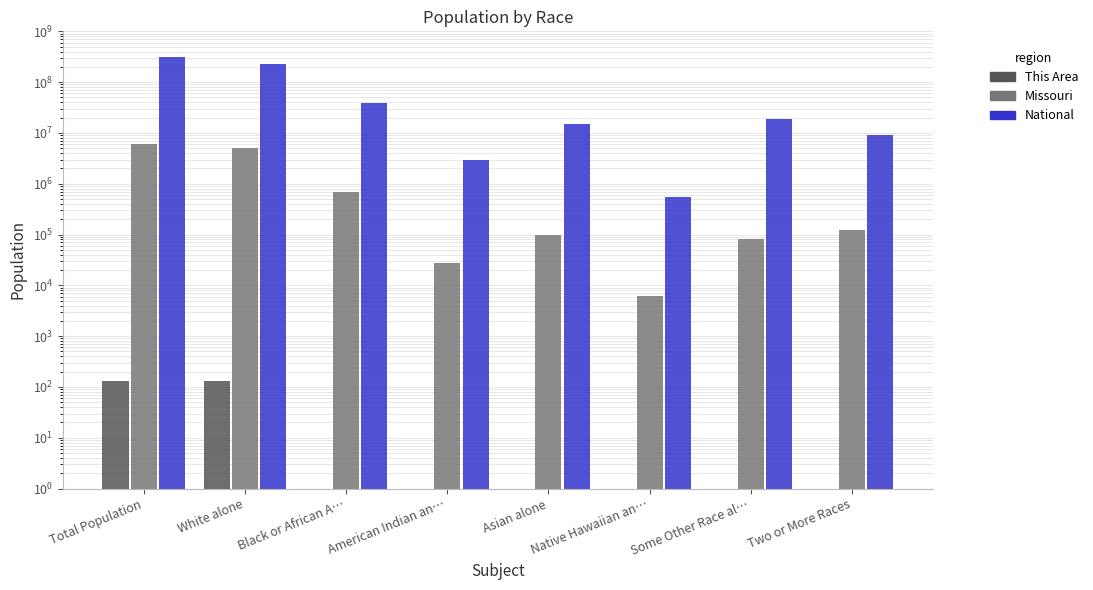

What is the difference between the Missouri values at American Indian an… and Native Hawaiian an…?

21115.0